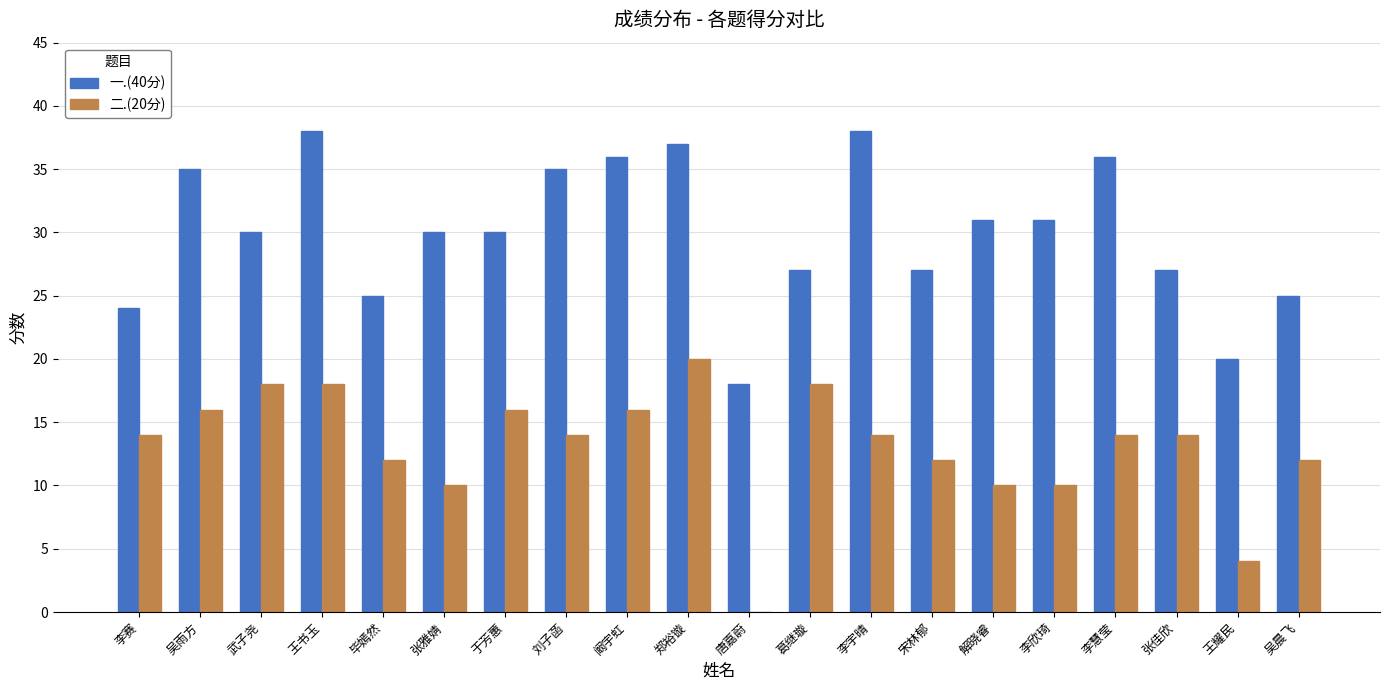

Reading right to left, what are all the values shown in this chart?

一.(40分): 25	20	27	36	31	31	27	38	27	18	37	36	35	30	30	25	38	30	35	24
二.(20分): 12	4	14	14	10	10	12	14	18	0	20	16	14	16	10	12	18	18	16	14